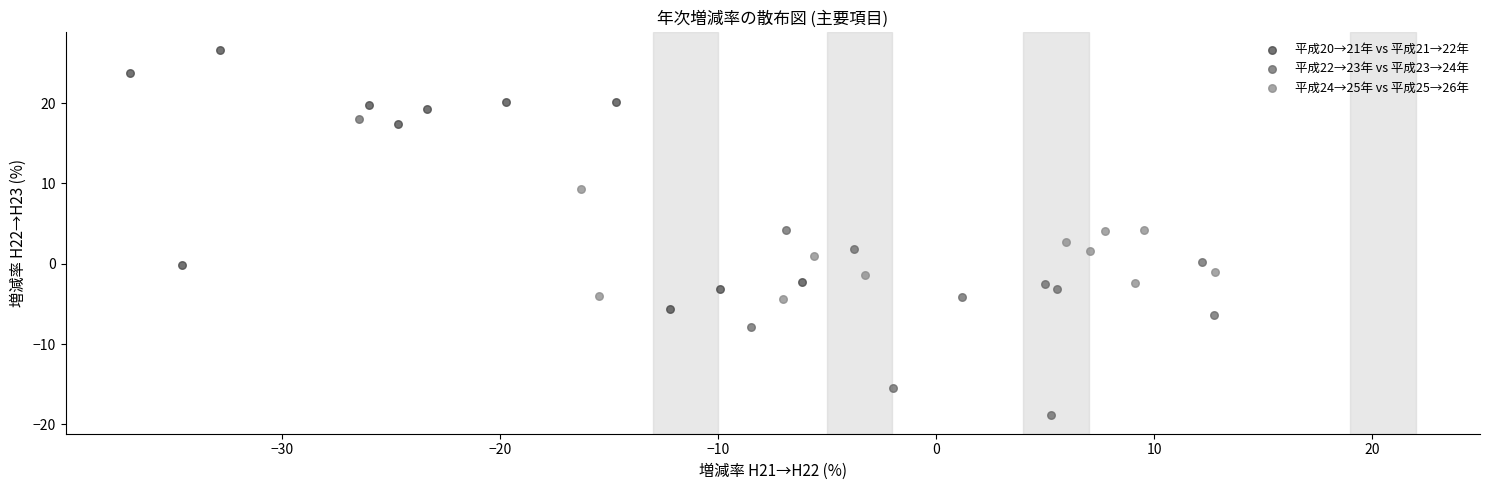

Which series has the largest Y range (max minus min)?

平成22→23年 vs 平成23→24年